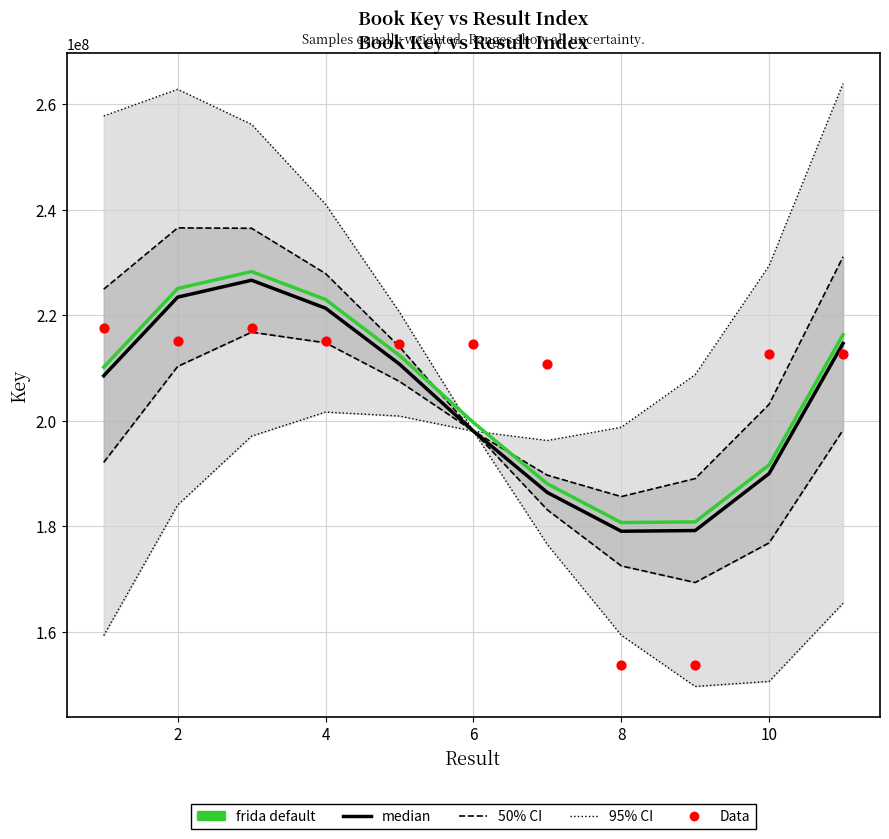

Which series contains the lowest Y value?

Data